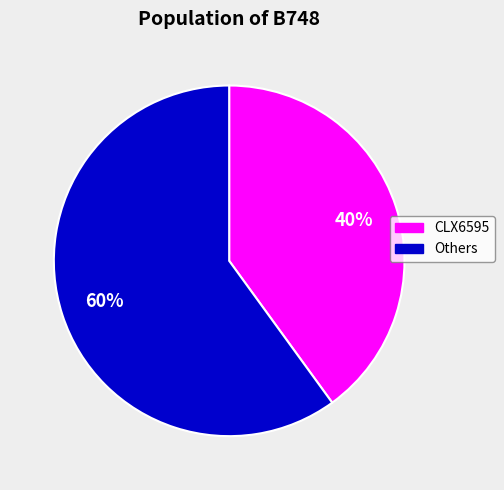

Does any single category account for the majority?

Yes